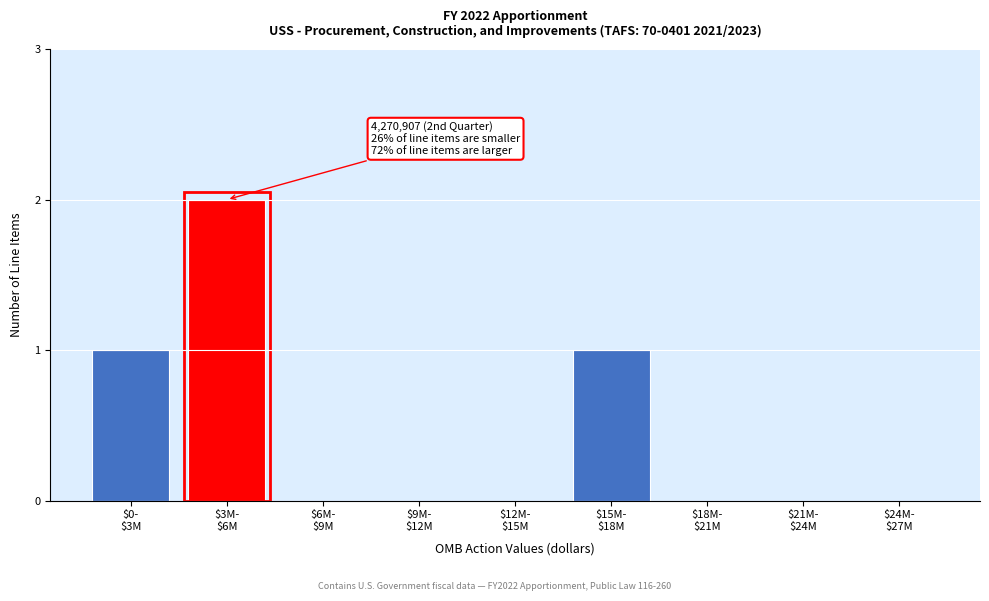

What is the sum of all values?

4